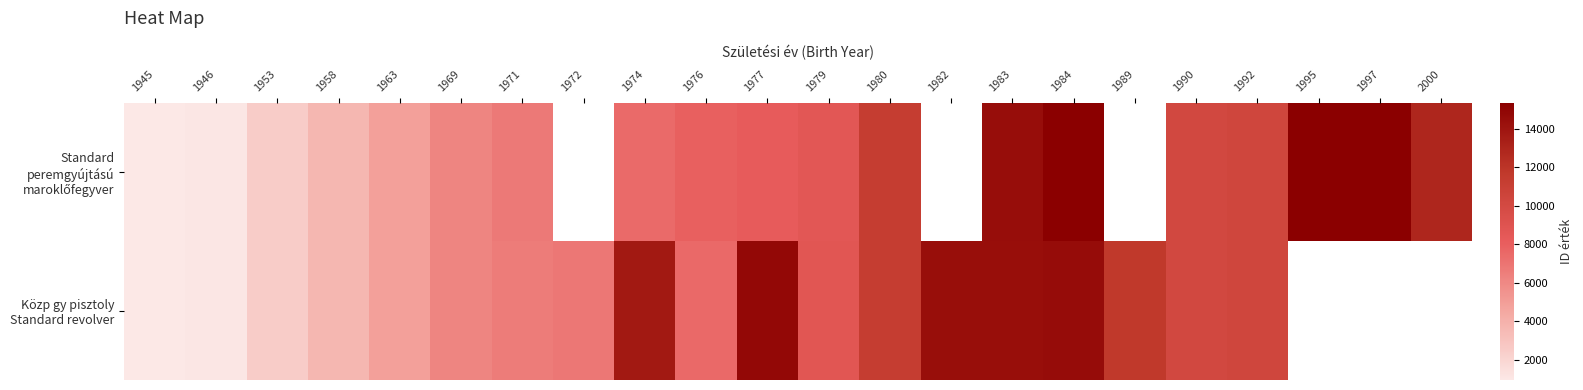

Rank the series by their average value, from lowest to highest.

Standard peremgyújtású maroklőfegyver, Közp gy pisztoly Standard revolver